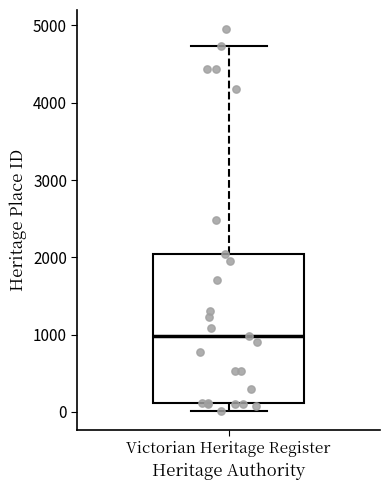

Where is the lower edge of the box for Victorian Heritage Register on the y-axis? The values are not printed on the chart, so give them approximately, as read against the axis.

100